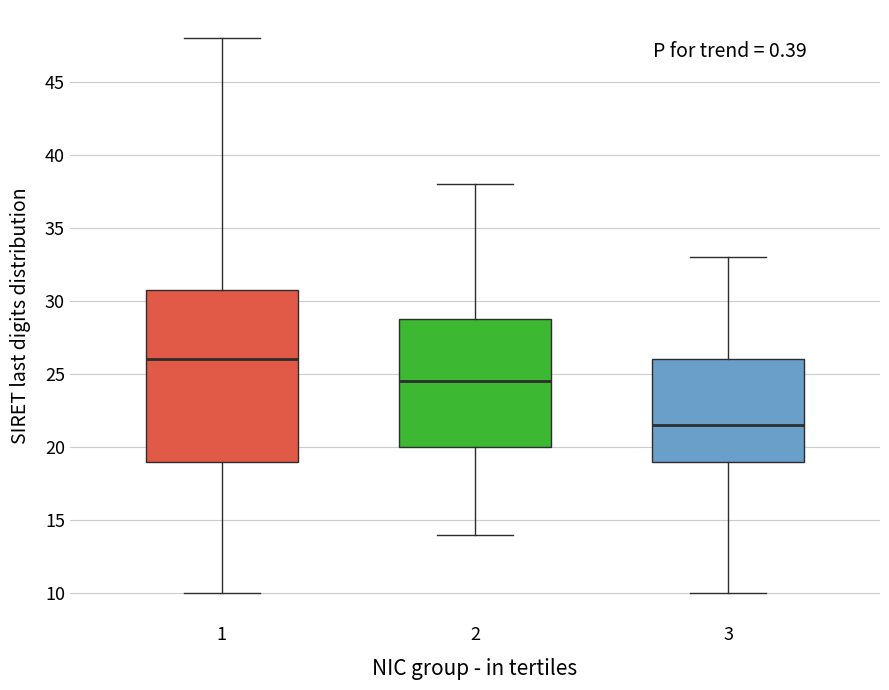

Reading left to right, transcribe this box plot: for each box, give where its median line is, the range the box spans, and where its two whiskers end, as read against the y-axis. The values are not printed on the chart, so give them approximately, as read against the axis.

1: median 26.0, box 19.0 to 31.0, whiskers 10.0 to 48.0
2: median 24.5, box 20.0 to 29.0, whiskers 14.0 to 38.0
3: median 21.5, box 19.0 to 26.0, whiskers 10.0 to 33.0